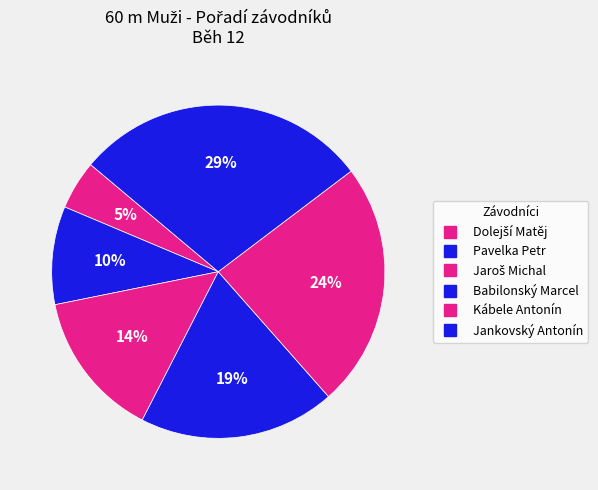

Count the number of slices in the pie.

6